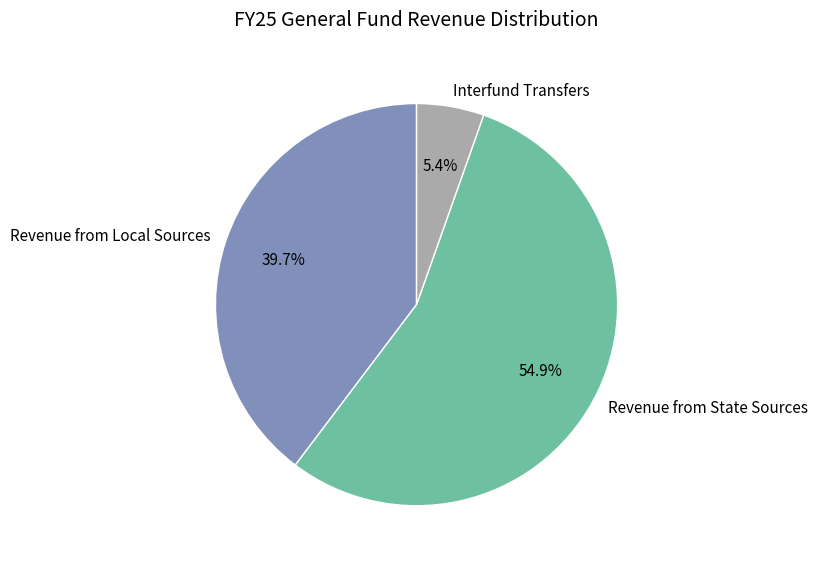

Is there any slice that represents more than half of the pie?

Yes